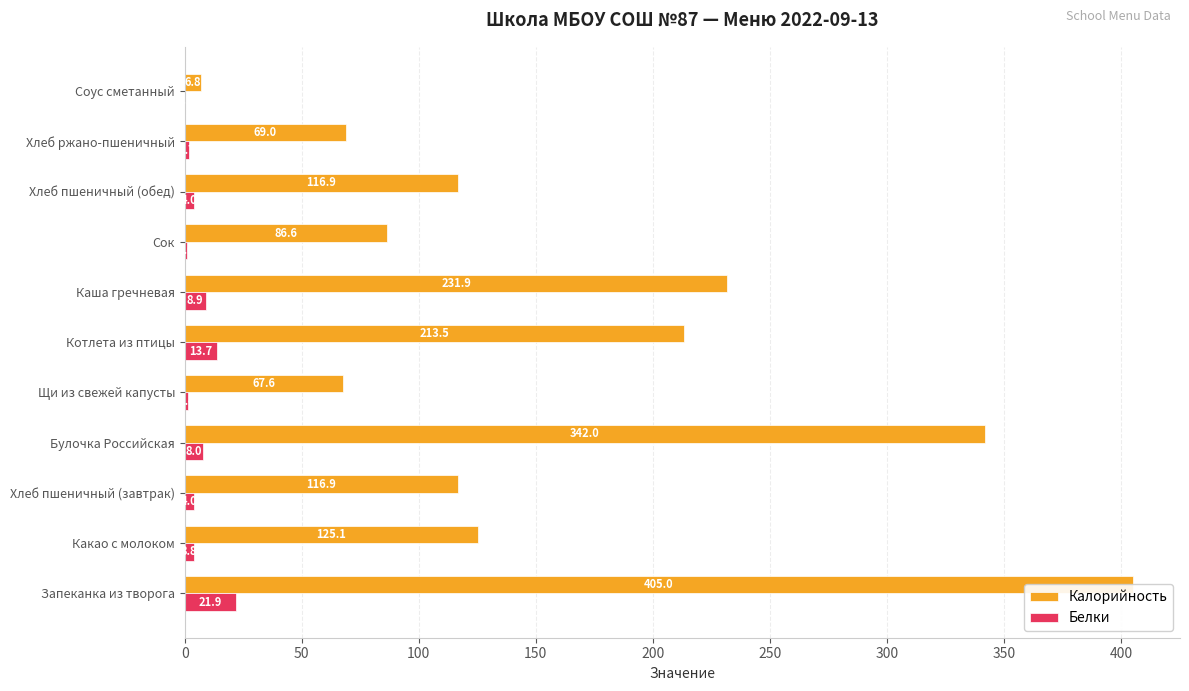

What is the average value of the Белки series?

6.2